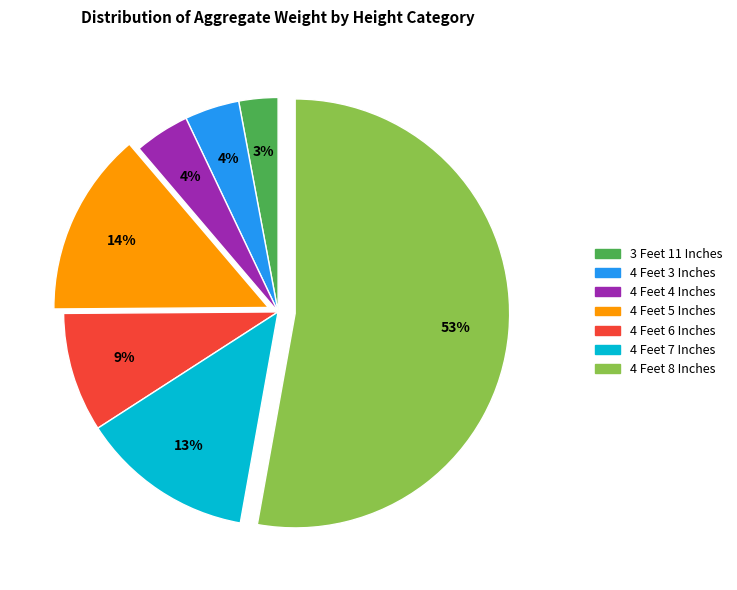

The 4 Feet 5 Inches slice represents 14% of the pie. True or false?

True